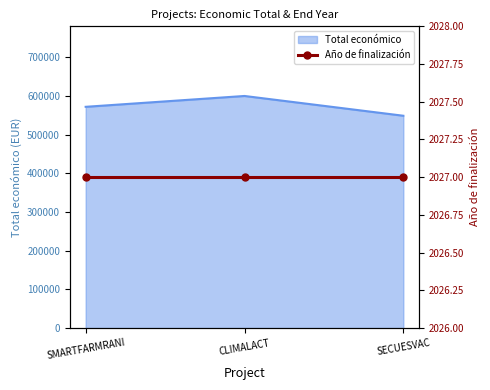

Rank the categories by value from lowest to highest.

SECUESVAC, SMARTFARMRANI, CLIMALACT